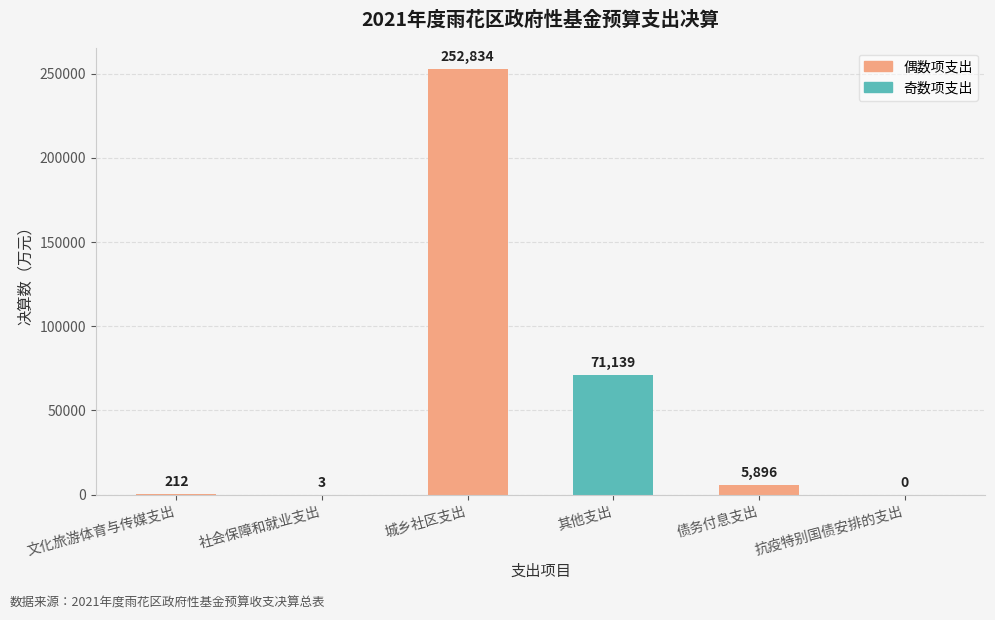

Reading left to right, what are all the values shown in this chart?

文化旅游体育与传媒支出=212	社会保障和就业支出=3	城乡社区支出=252834	其他支出=71139	债务付息支出=5896	抗疫特别国债安排的支出=0